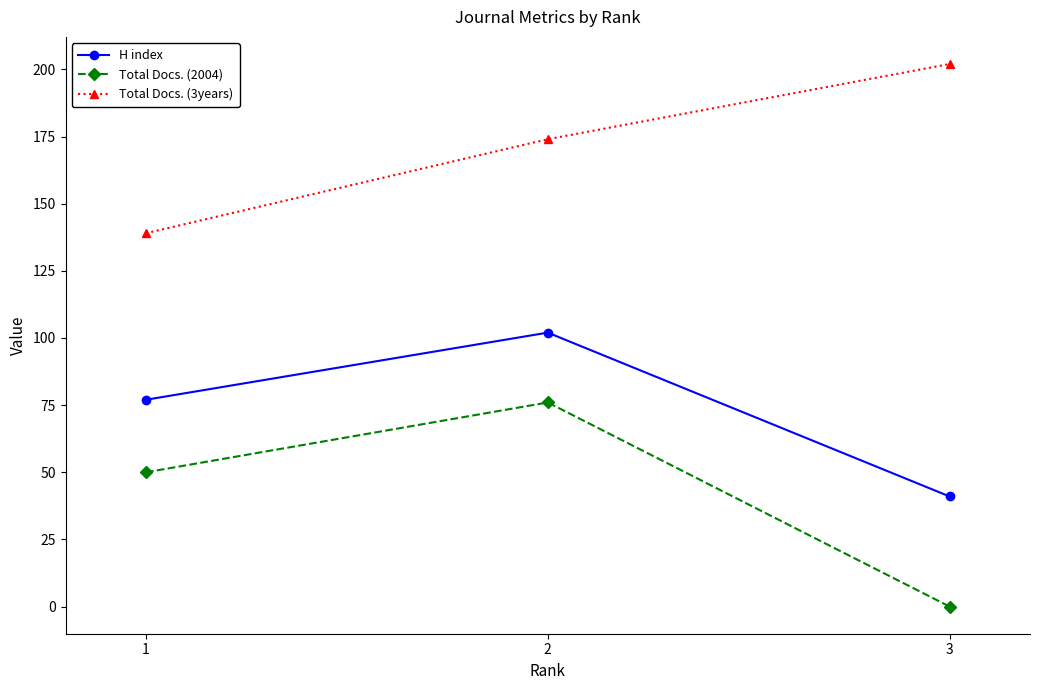

Which series has the widest spread of values?

Total Docs. (2004)